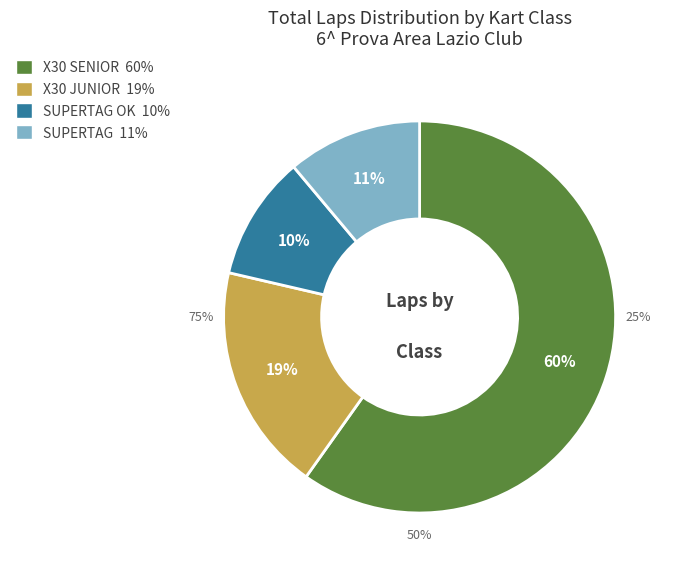

What is the largest slice in the pie chart?

125 cc. X30 SENIOR